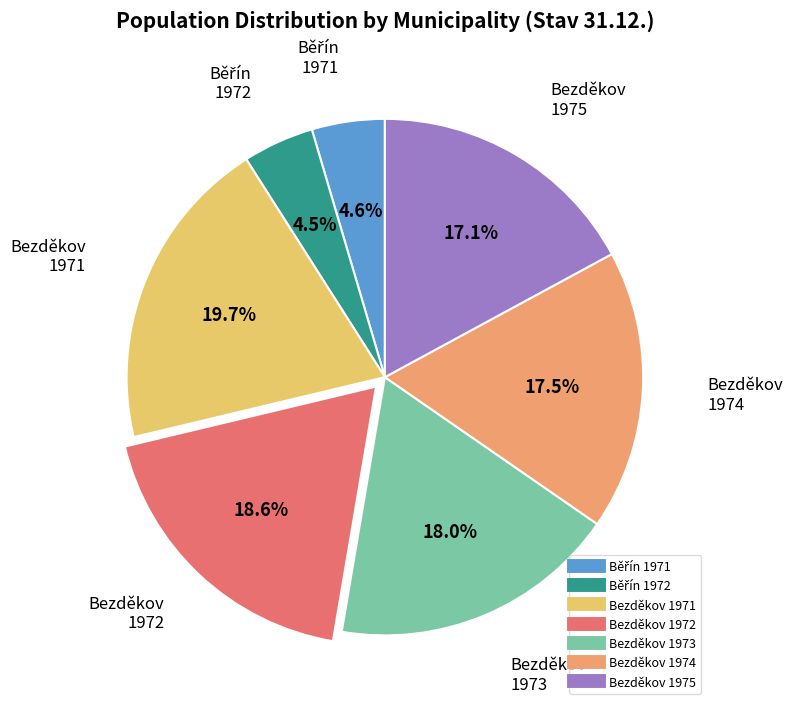

What percentage is the Bezděkov 1975 slice, to the nearest percent?

17%